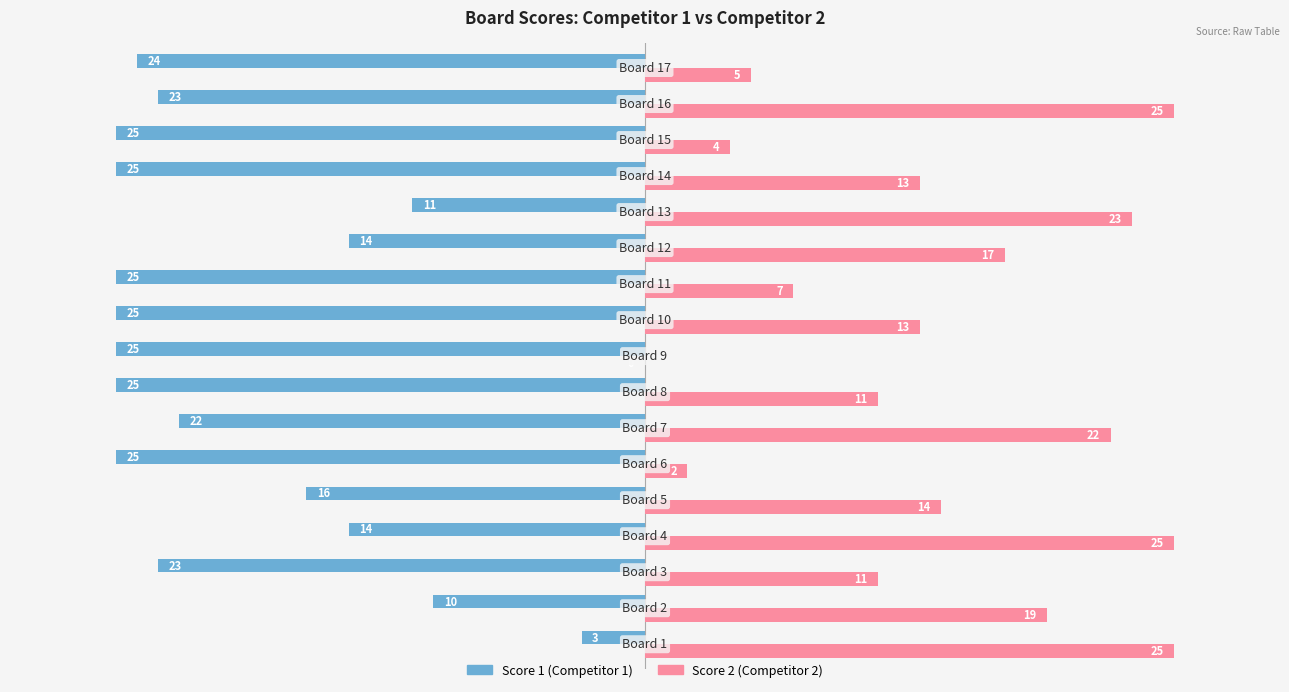

What is the greatest value displayed?

25